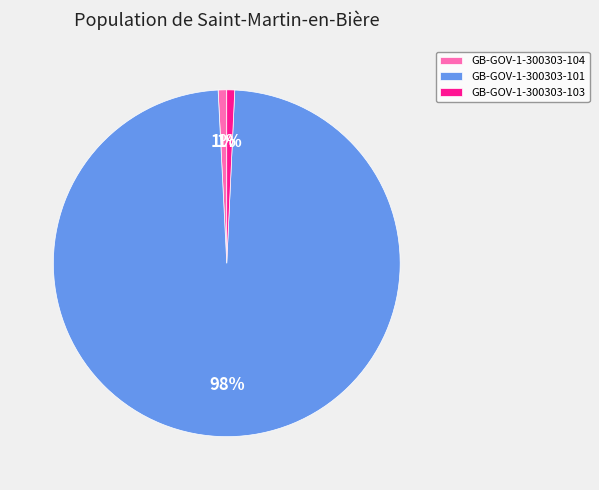

What percentage is the GB-GOV-1-300303-104 slice, to the nearest percent?

1%